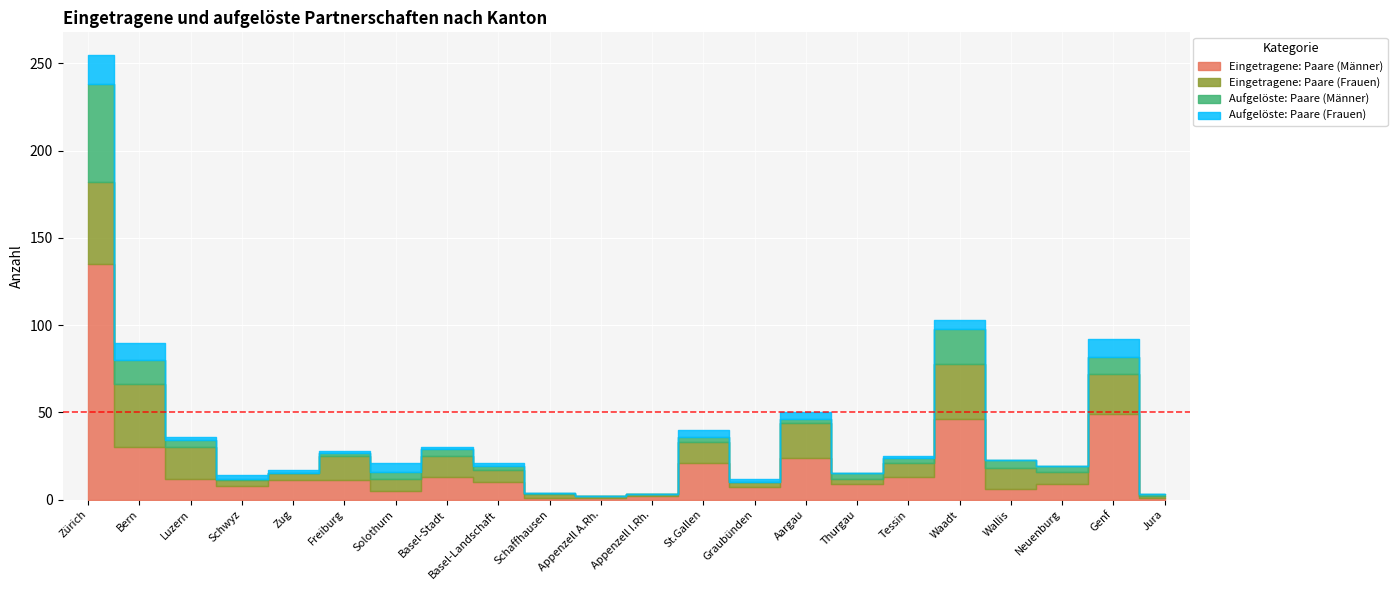

Between Basel-Stadt and Jura, which is larger?

Basel-Stadt